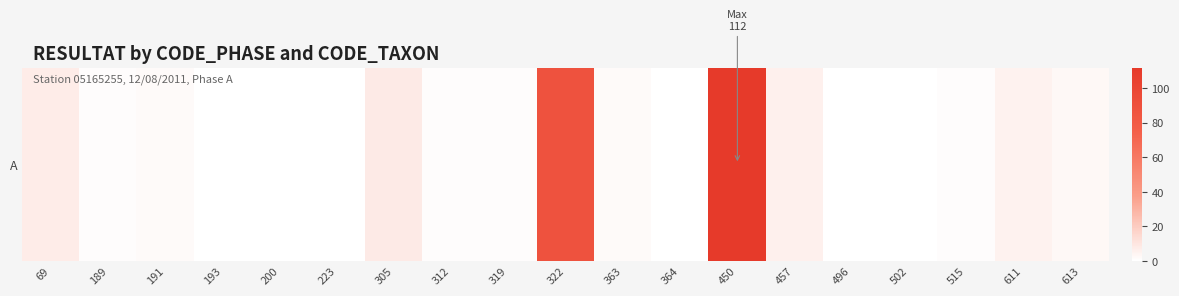

What is the maximum value shown in the chart?

112